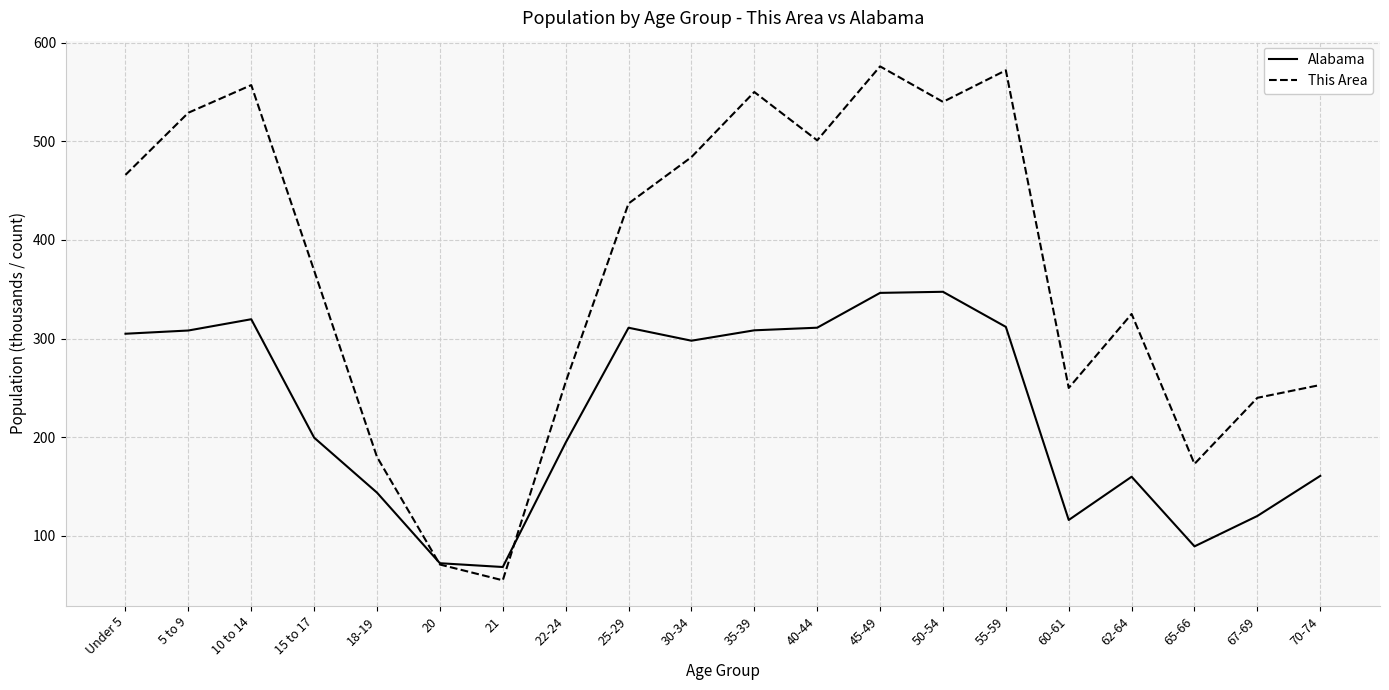

At how many categories does at least one series exceed 157?

18